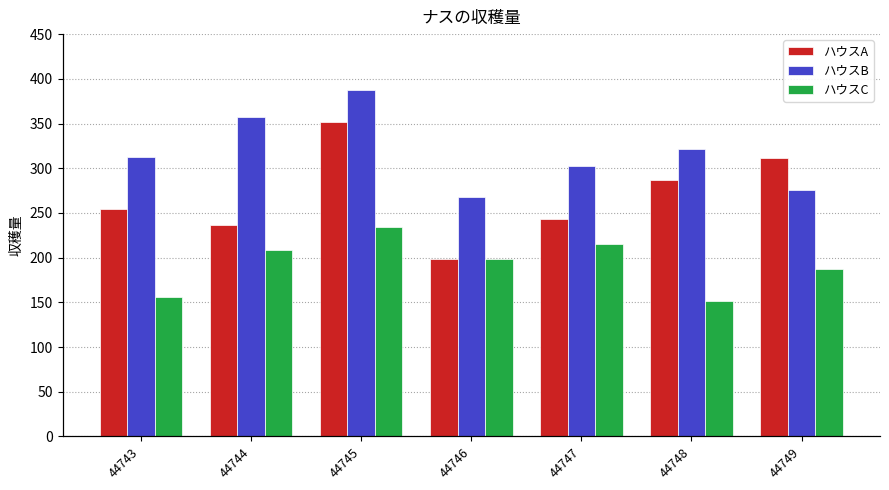

The value of ハウスC at 44748 is 152. True or false?

True